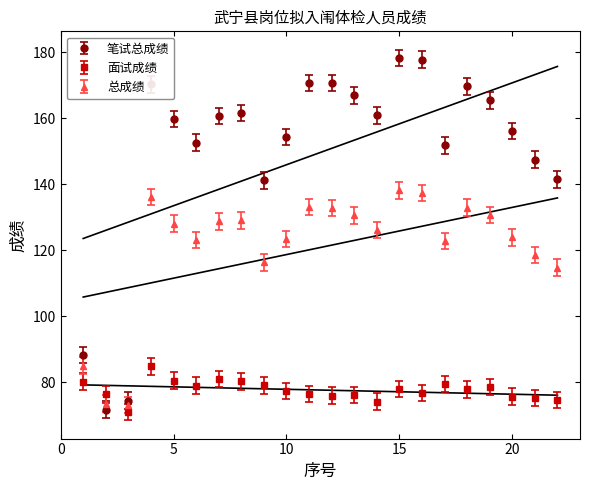

In 总成绩, how many points are lower than both neighbors (excluding endpoints)?

5